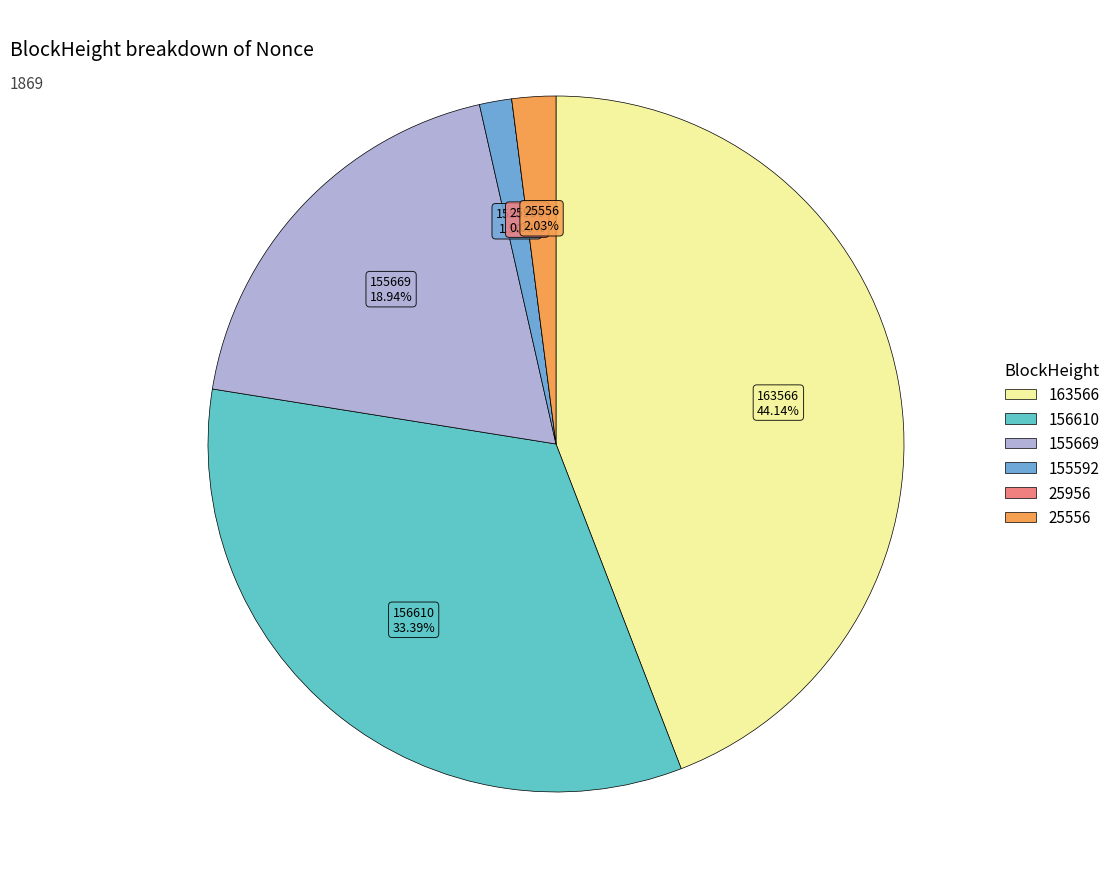

Between 156610 and 155669, which is larger?

156610